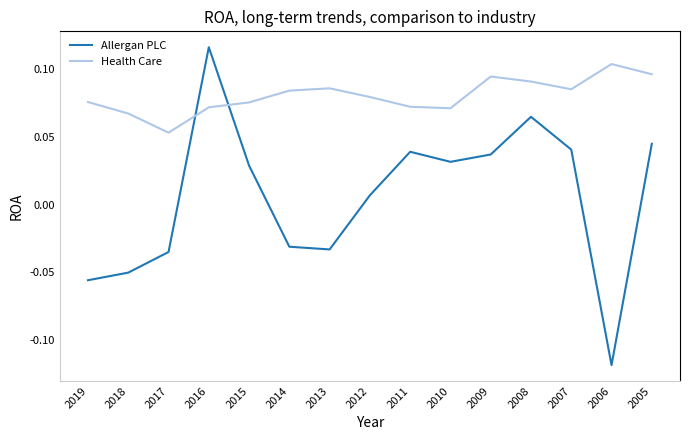

At which label does Health Care reach its peak?

2006